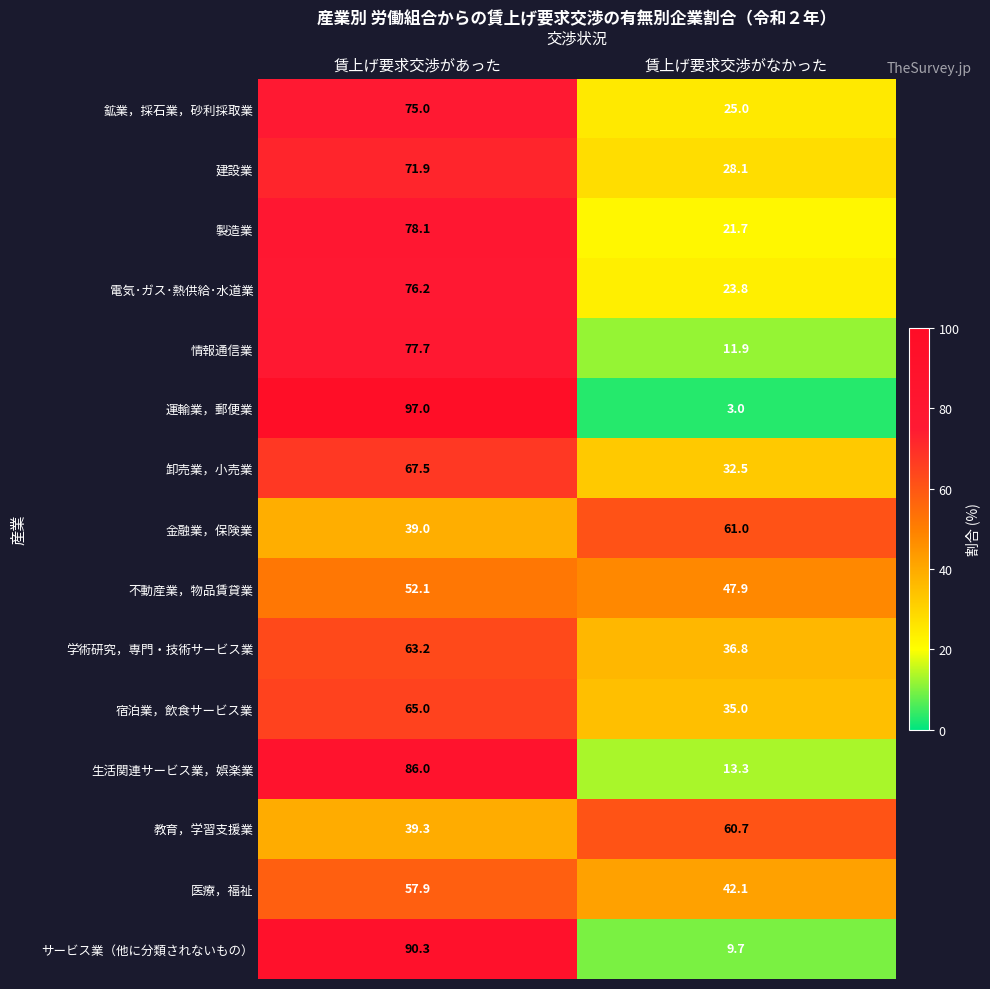

Which series changed the most between 賃上げ要求交渉があった and 賃上げ要求交渉がなかった?

運輸業，郵便業